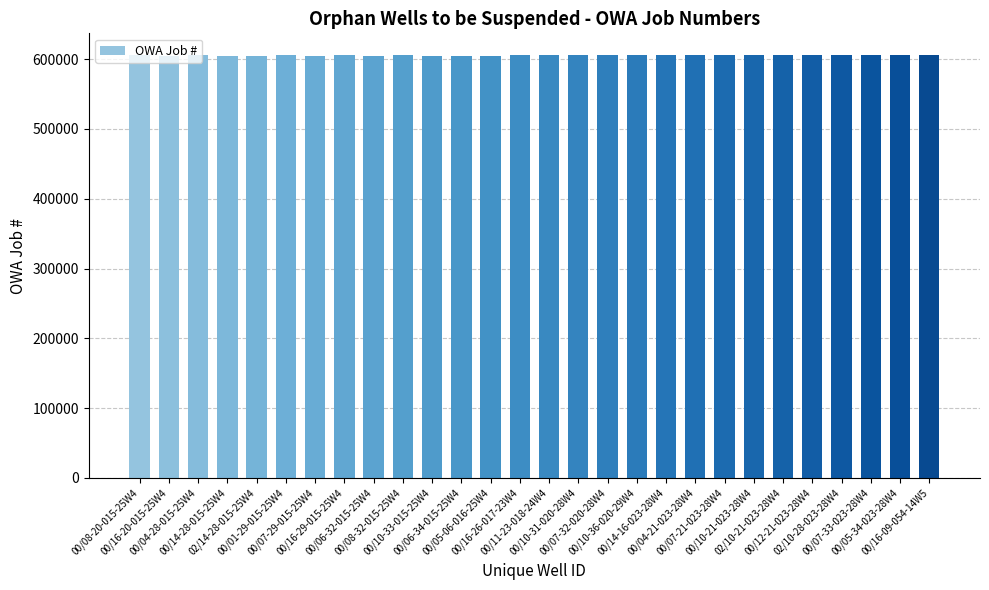

Does the chart contain stacked bars?

No